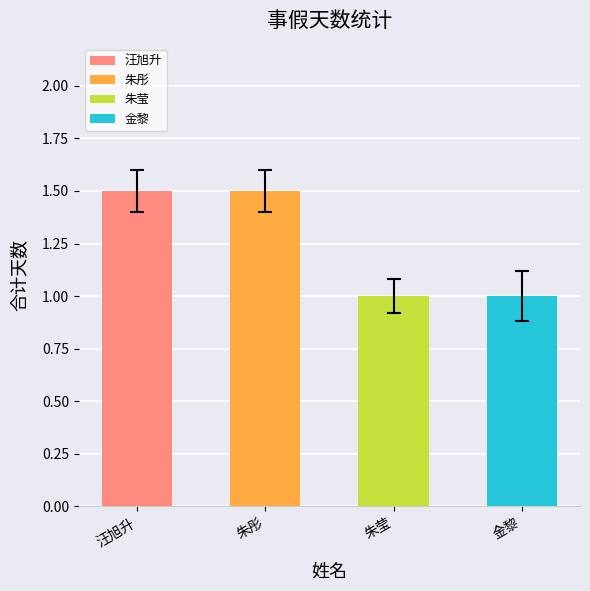

What position from the right is 朱莹?

2